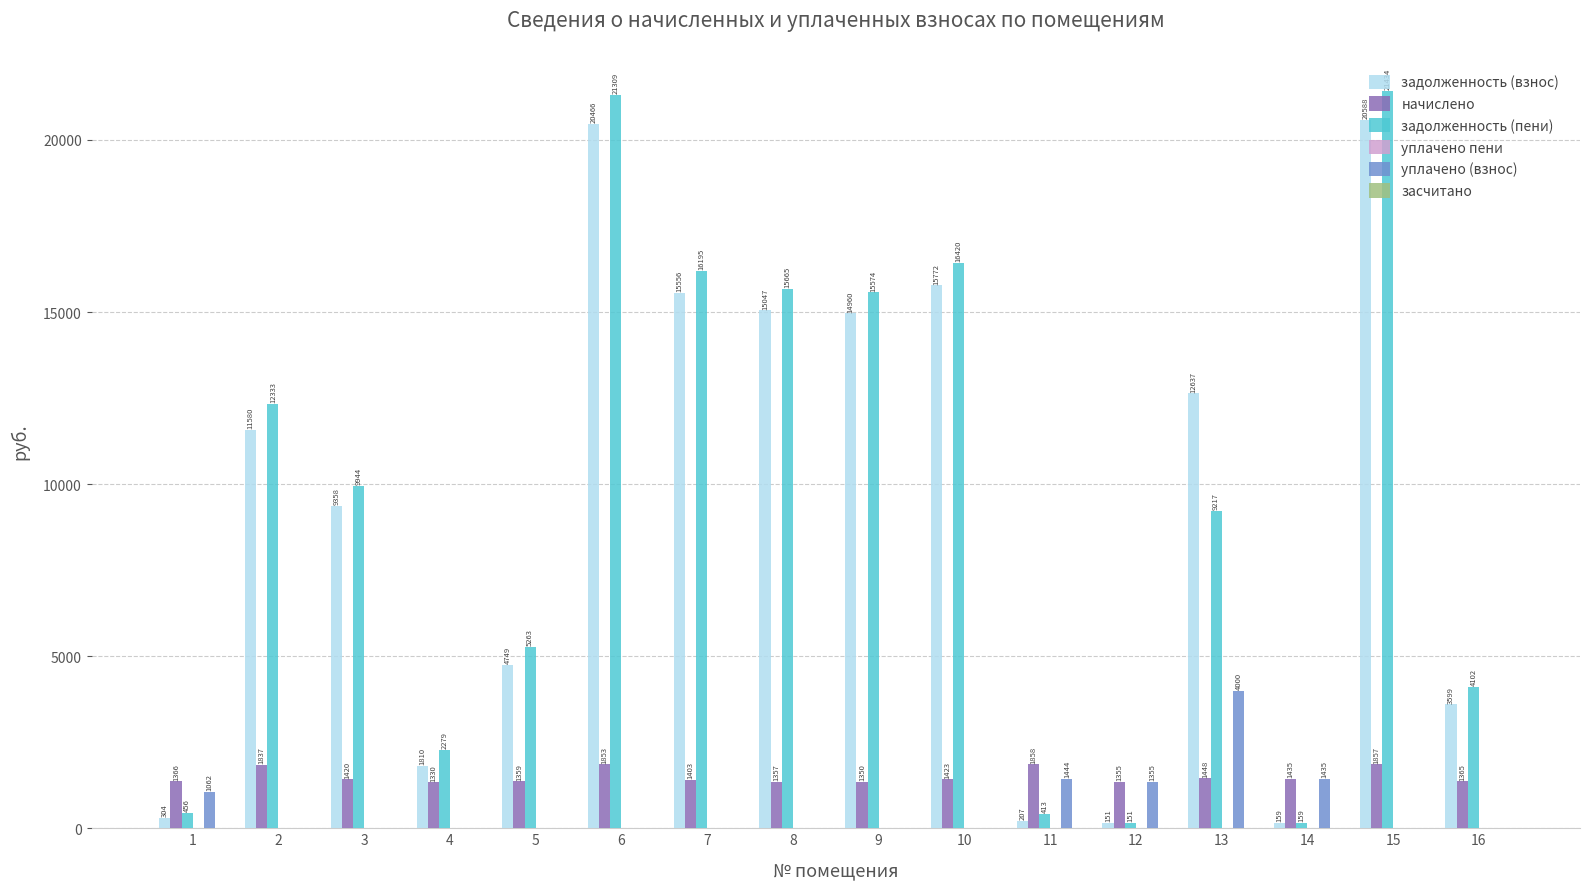

What is the difference between the задолженность (взнос) values at 3 and 10?

6414.0